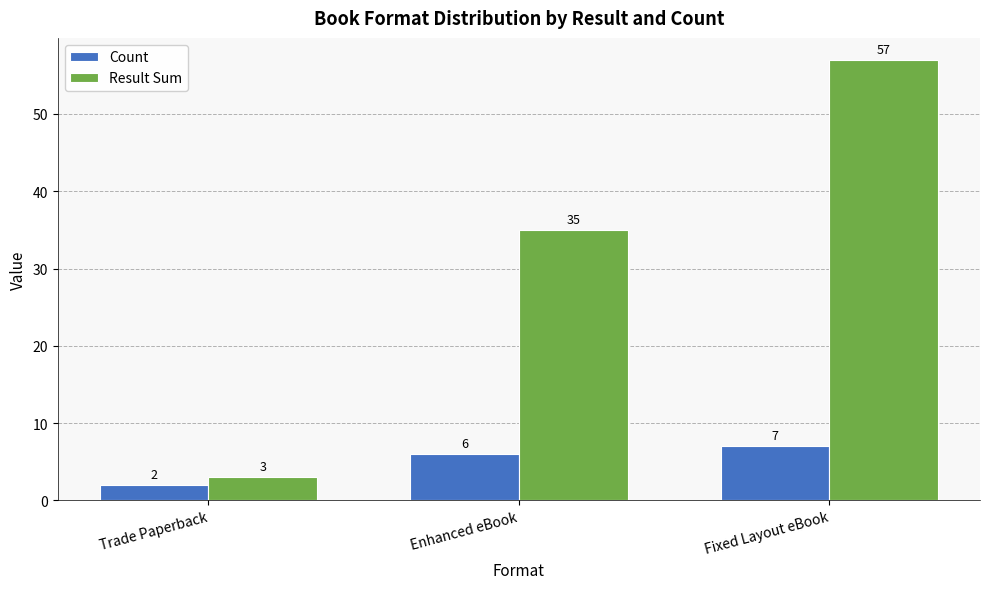

Are the bars horizontal?

No